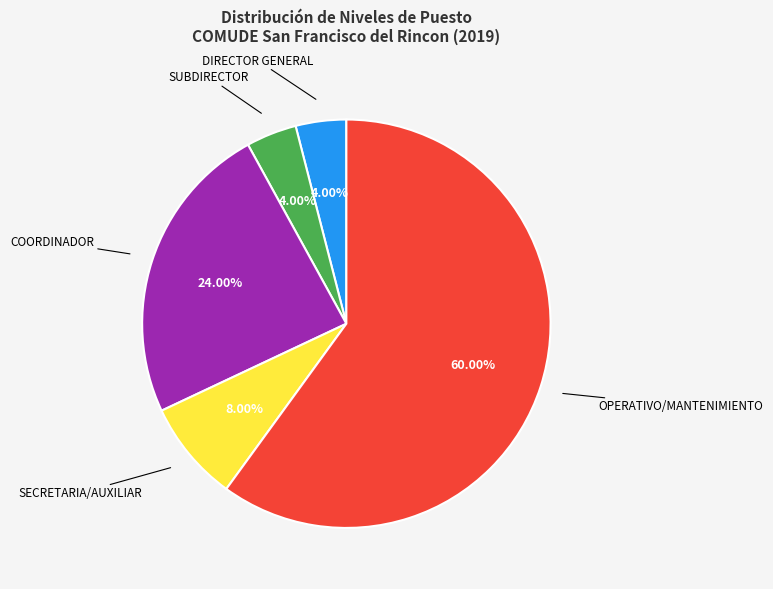

Count the number of slices in the pie.

5